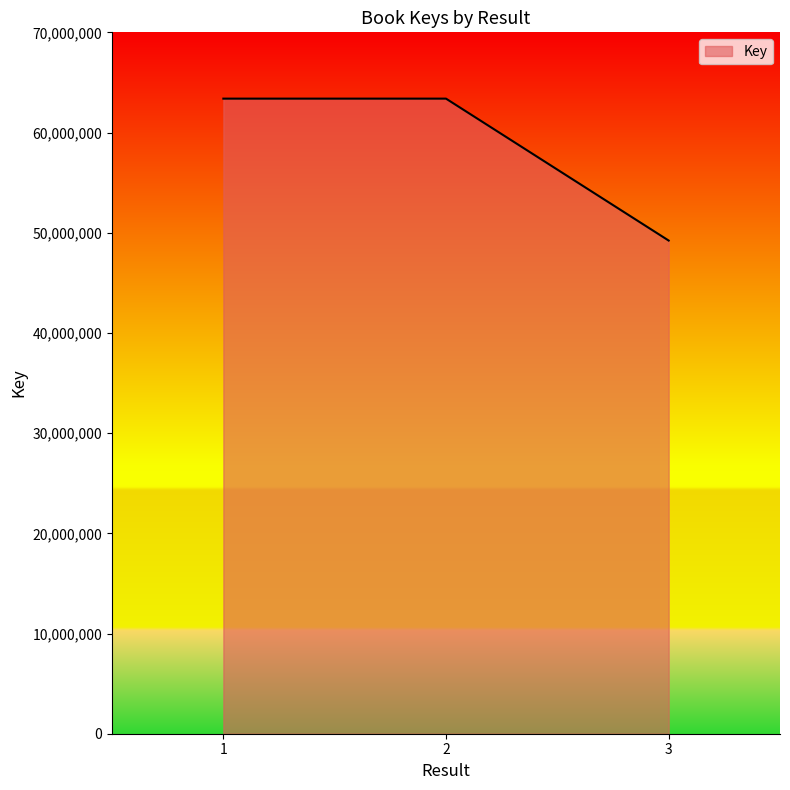

Where does the data first go above 63382390?

1